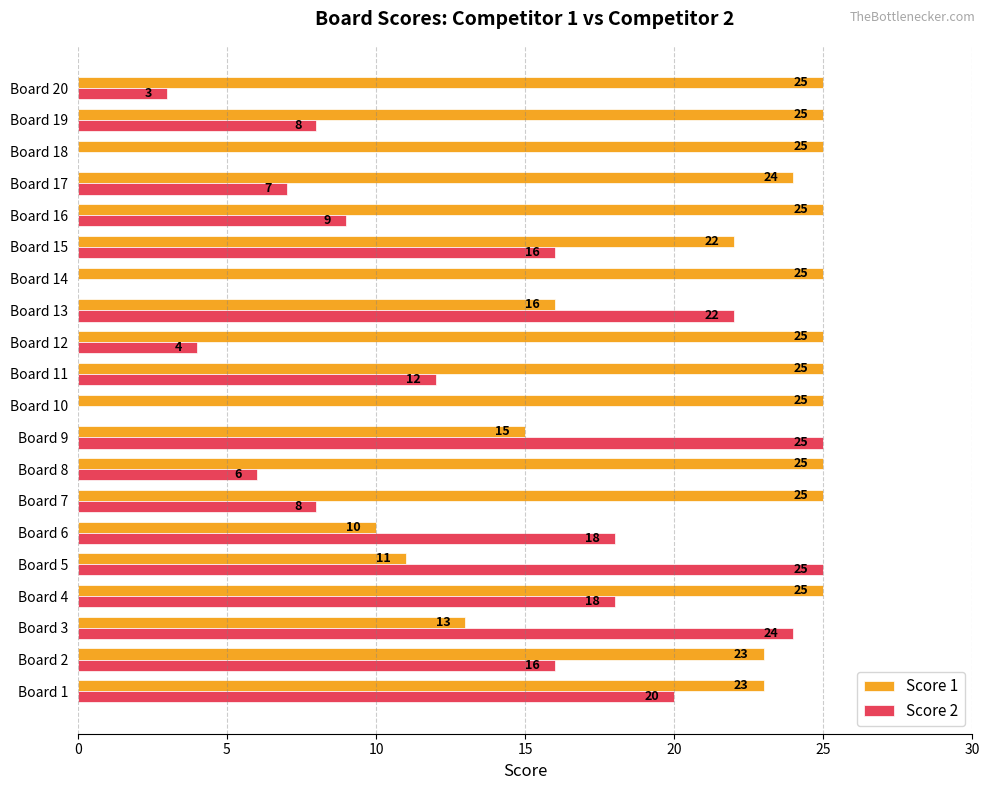

What value does the Score 2 series have at Board 6?

18